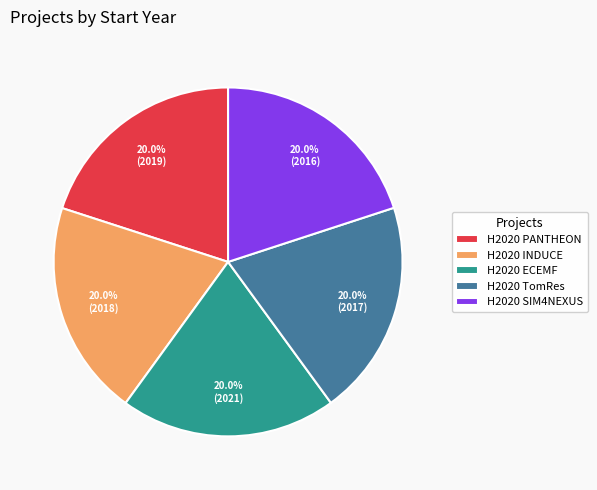

How many slices are in this pie chart?

5